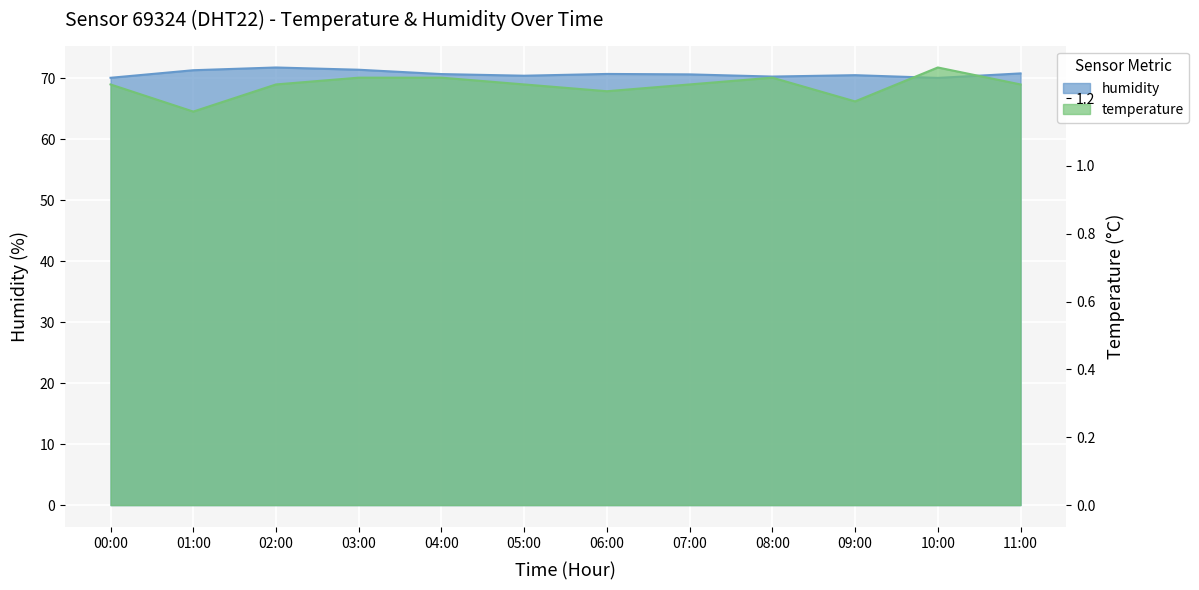

True or false: humidity and temperature intersect in this chart.

False